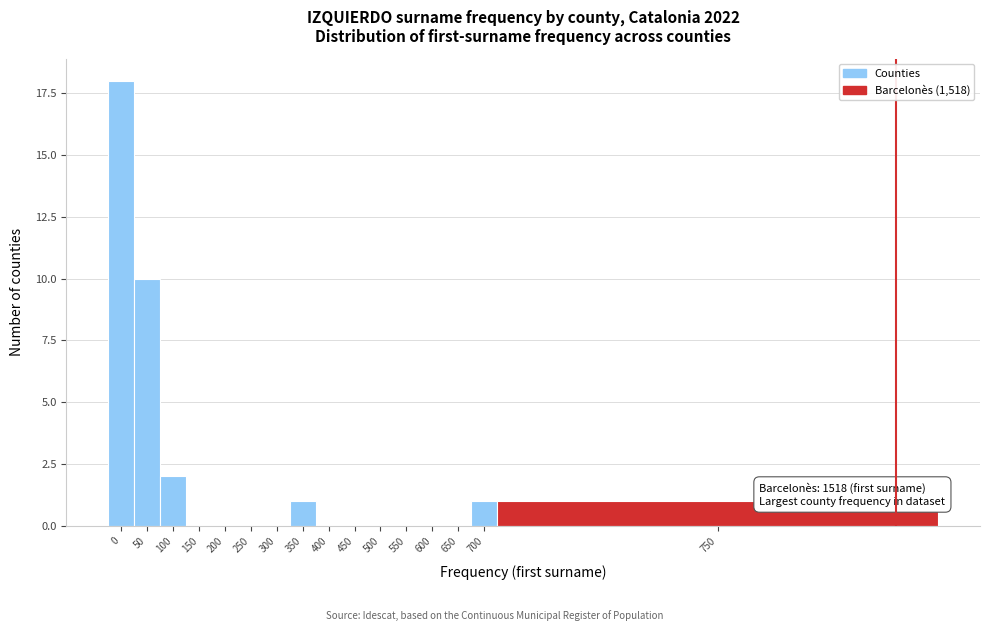

Reading right to left, transcribe all the data shown in this chart.

750=1	700=1	650=0	600=0	550=0	500=0	450=0	400=0	350=1	300=0	250=0	200=0	150=0	100=2	50=10	0=18